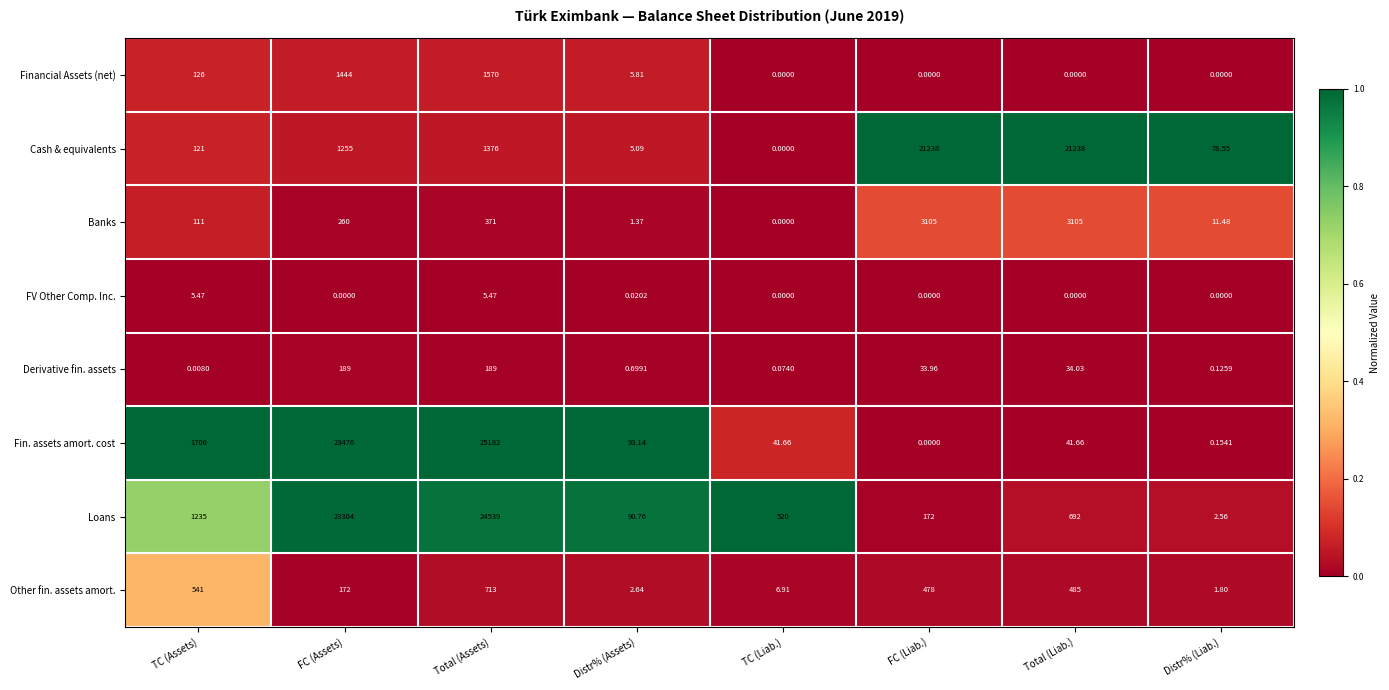

Which label corresponds to the largest value in the chart?

Total (Assets)